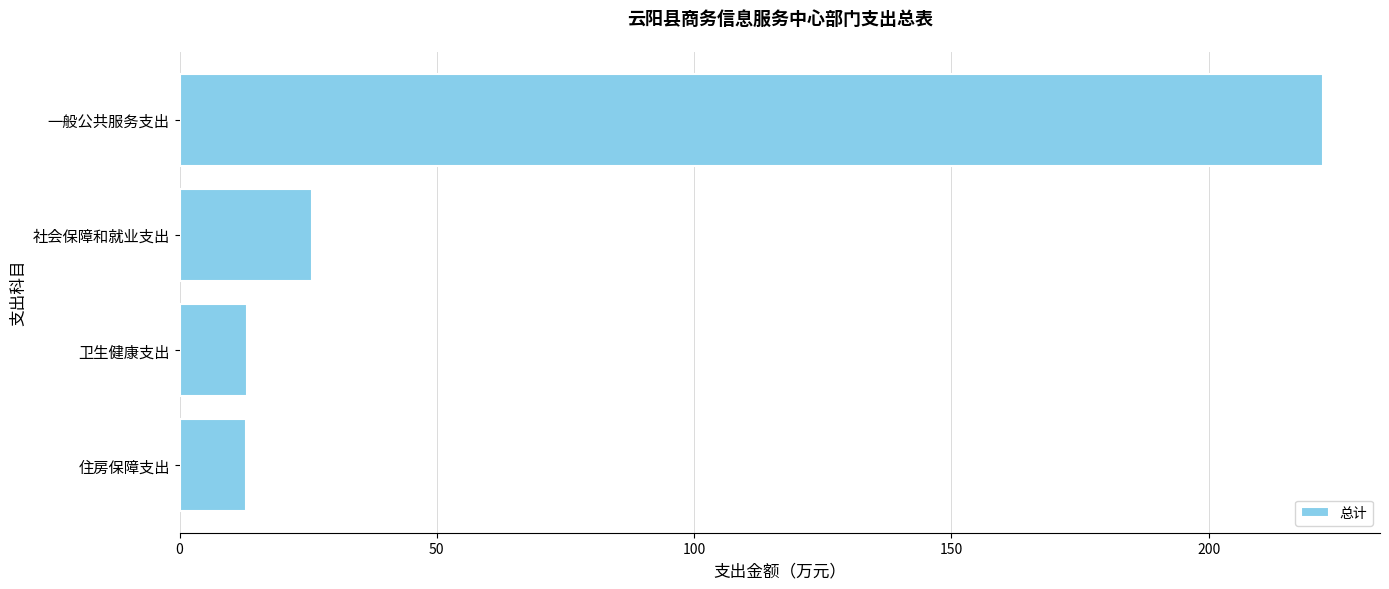

What is the average value?

68.5